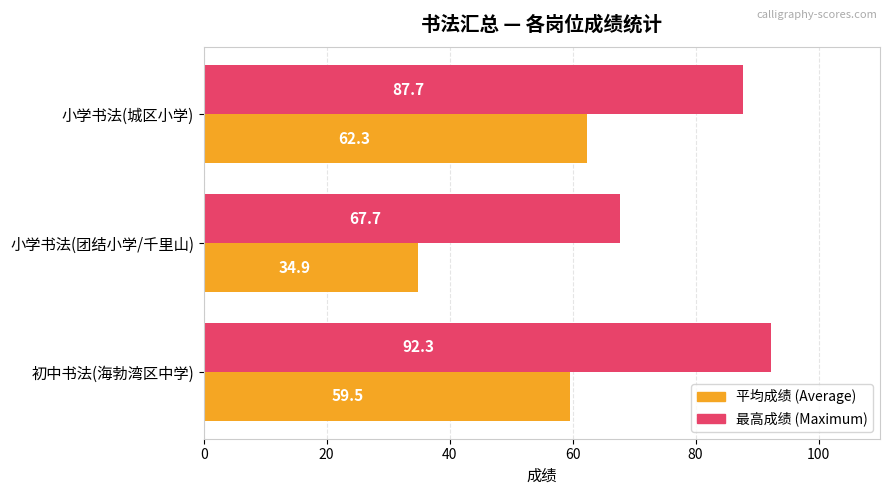

How many distinct data groups are displayed?

2